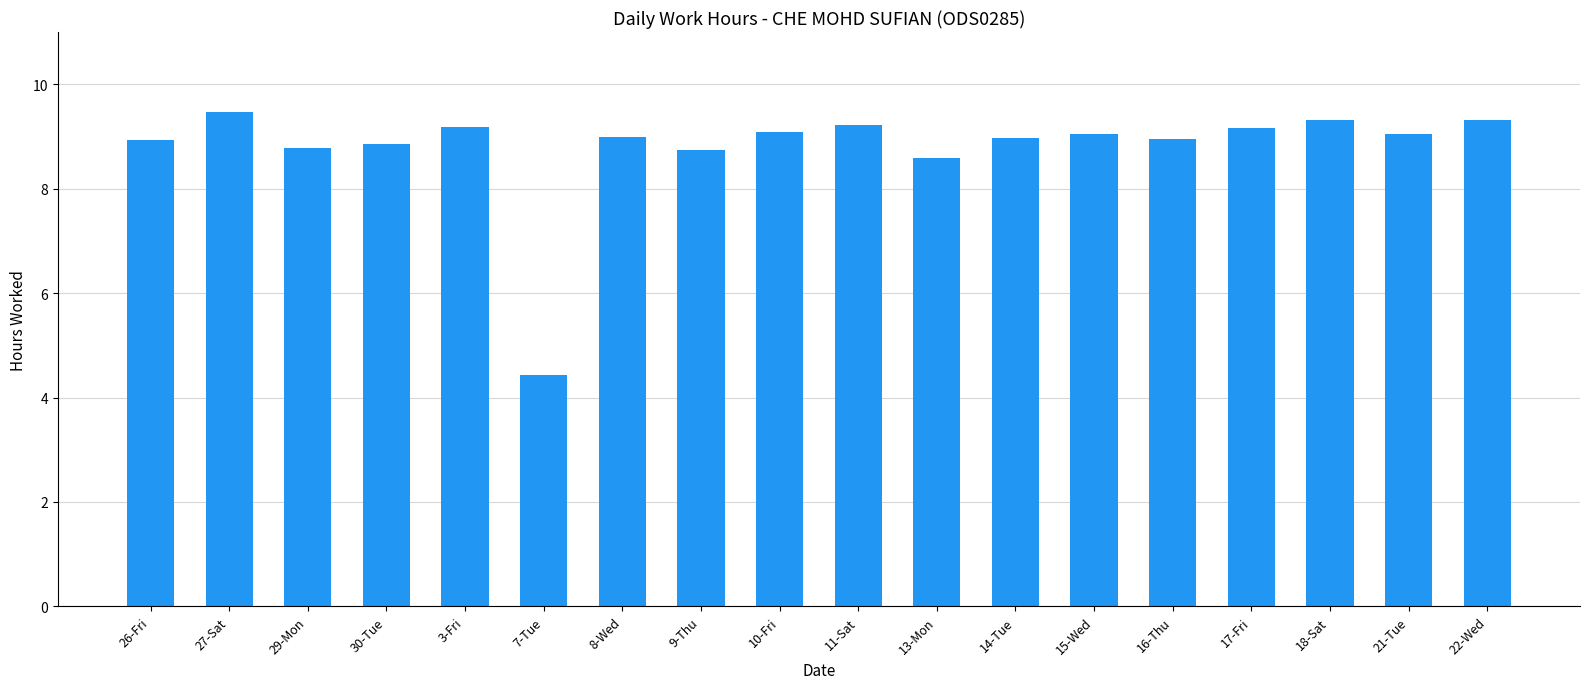

What is the approximate value at 3-Fri?

9.2